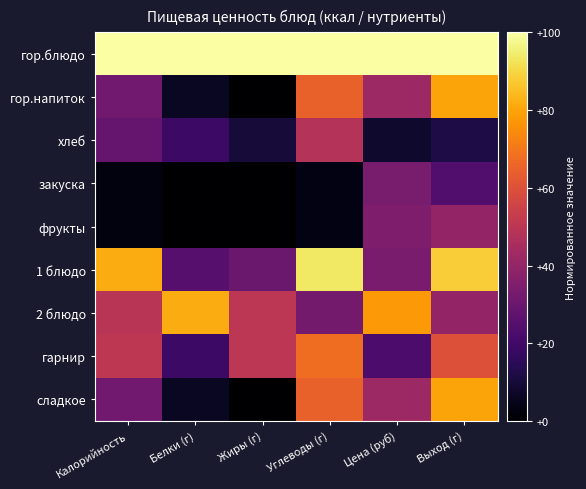

Reading left to right, what are all the values shown in this chart?

гор.блюдо: Калорийность=1.0	Белки (г)=1.0	Жиры (г)=1.0	Углеводы (г)=1.0	Цена (руб)=1.0	Выход (г)=1.0
гор.напиток: Калорийность=0.3	Белки (г)=0.1	Жиры (г)=0.0	Углеводы (г)=0.6	Цена (руб)=0.4	Выход (г)=0.8
хлеб: Калорийность=0.3	Белки (г)=0.2	Жиры (г)=0.1	Углеводы (г)=0.5	Цена (руб)=0.1	Выход (г)=0.1
закуска: Калорийность=0.0	Белки (г)=0.0	Жиры (г)=0.0	Углеводы (г)=0.0	Цена (руб)=0.3	Выход (г)=0.2
фрукты: Калорийность=0.0	Белки (г)=0.0	Жиры (г)=0.0	Углеводы (г)=0.0	Цена (руб)=0.3	Выход (г)=0.4
1 блюдо: Калорийность=0.8	Белки (г)=0.2	Жиры (г)=0.3	Углеводы (г)=0.9	Цена (руб)=0.3	Выход (г)=0.9
2 блюдо: Калорийность=0.5	Белки (г)=0.8	Жиры (г)=0.5	Углеводы (г)=0.3	Цена (руб)=0.8	Выход (г)=0.4
гарнир: Калорийность=0.5	Белки (г)=0.2	Жиры (г)=0.5	Углеводы (г)=0.7	Цена (руб)=0.2	Выход (г)=0.6
сладкое: Калорийность=0.3	Белки (г)=0.1	Жиры (г)=0.0	Углеводы (г)=0.6	Цена (руб)=0.4	Выход (г)=0.8